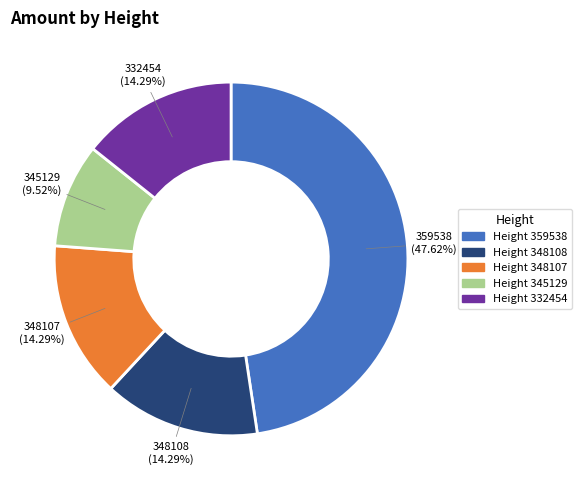

Does any single category account for the majority?

No